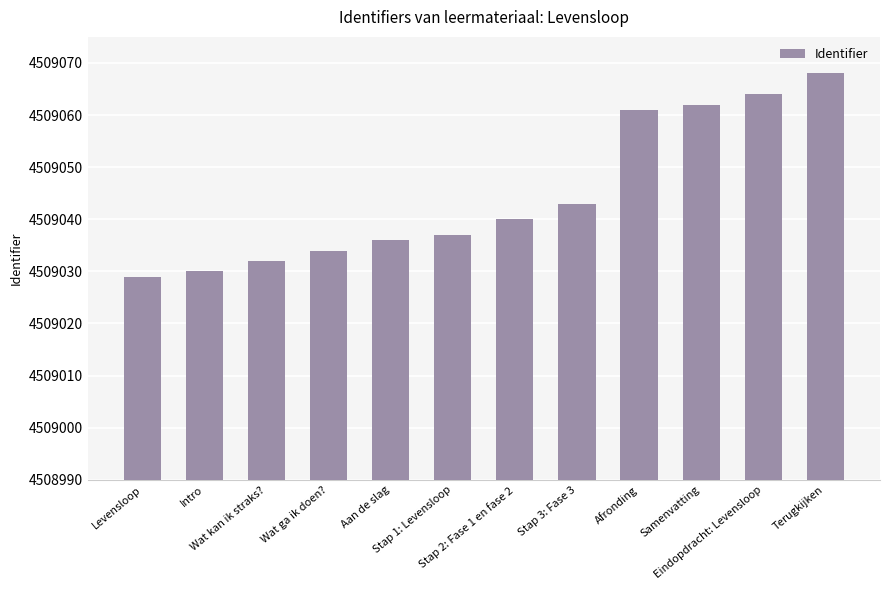

List the labels in order of value, smallest first.

Levensloop, Intro, Wat kan ik straks?, Wat ga ik doen?, Aan de slag, Stap 1: Levensloop, Stap 2: Fase 1 en fase 2, Stap 3: Fase 3, Afronding, Samenvatting, Eindopdracht: Levensloop, Terugkijken